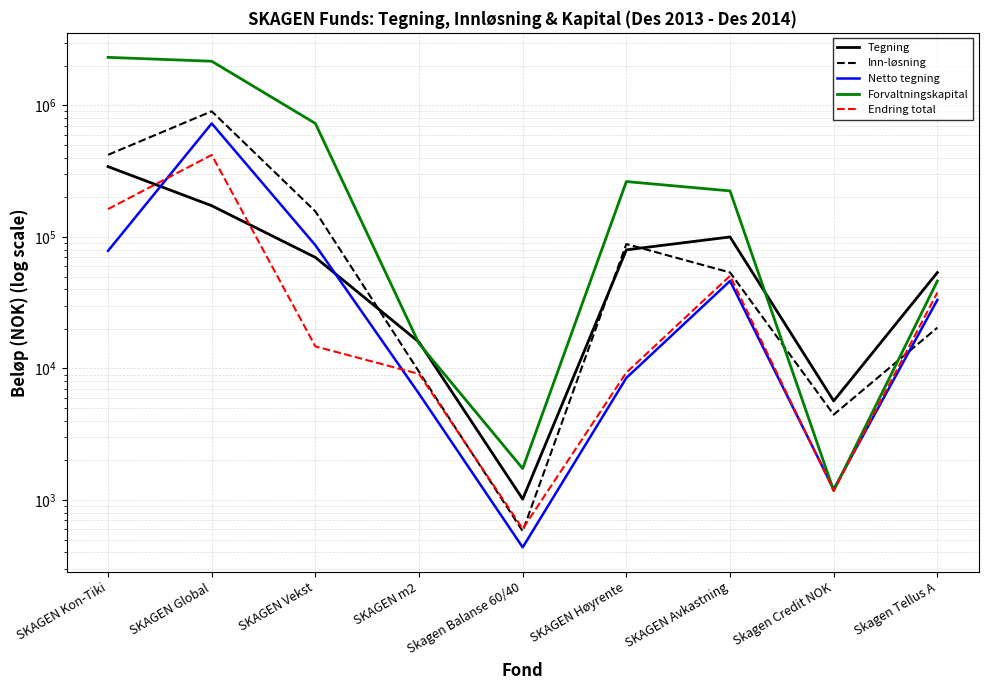

What is the sum of the Netto tegning values at SKAGEN m2 and SKAGEN Avkastning?

52697